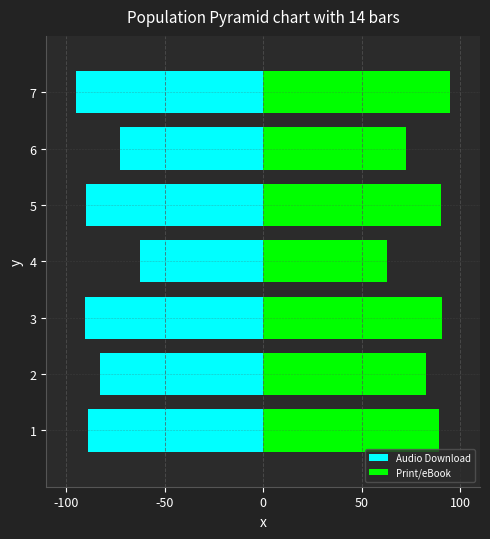

What is the approximate value of Audio Download at 2?

-82.5